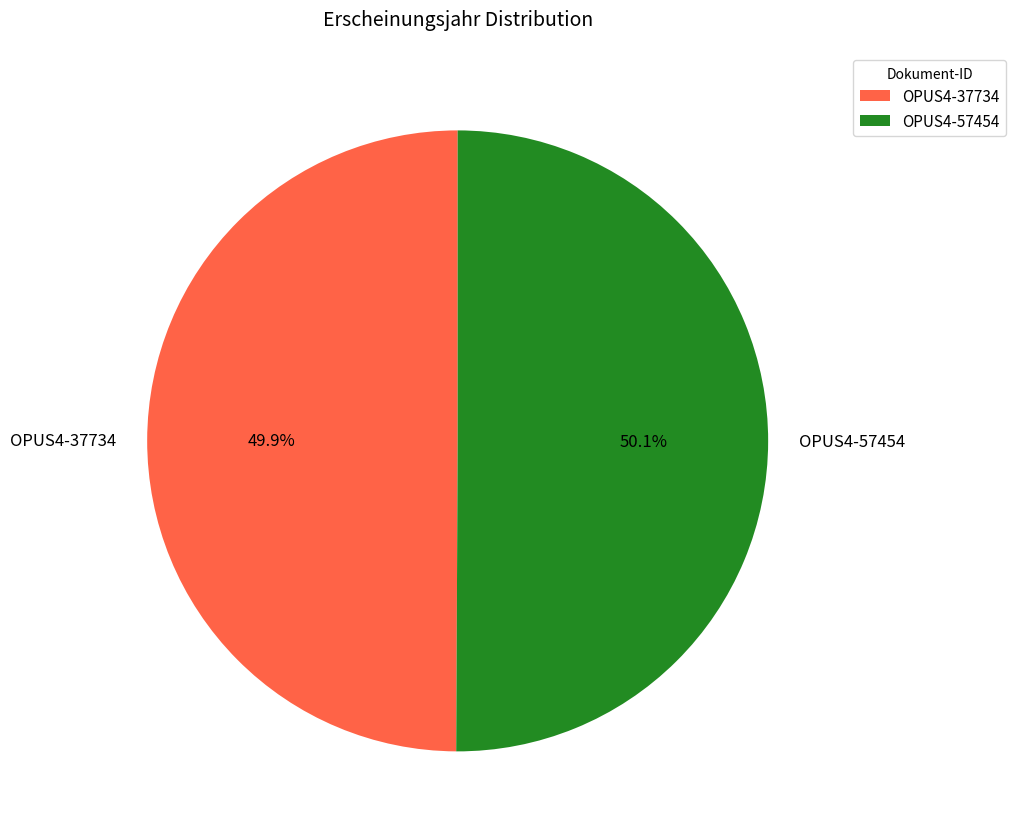

Does any single category account for the majority?

Yes